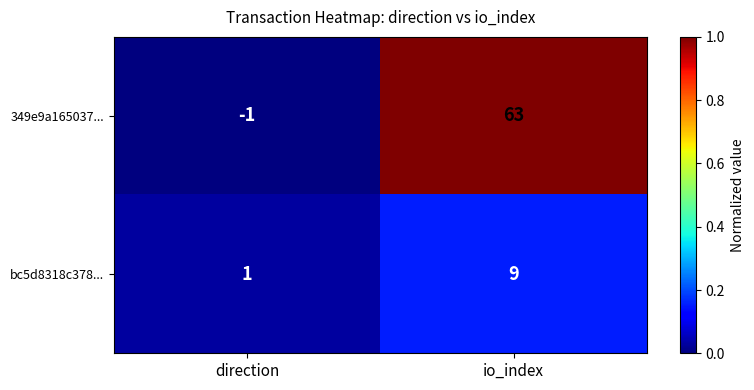

Which category has the highest value in the bc5d8318c378... series?

io_index